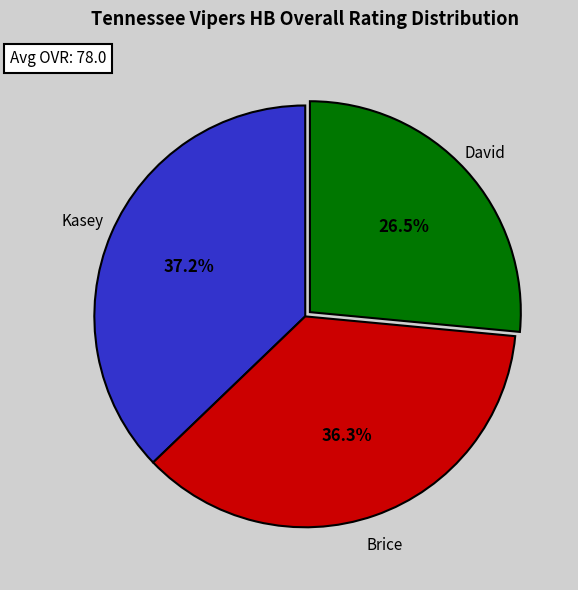

Does any single category account for the majority?

No